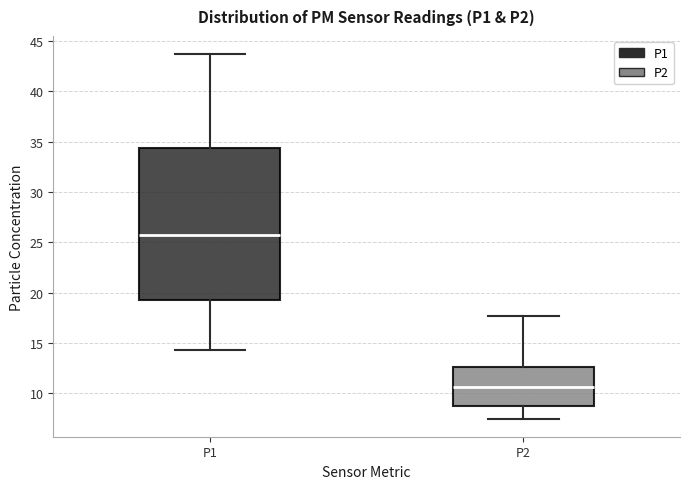

Reading left to right, read every box against the y-axis: the position of its median line, the range the box covers, and the ends of its whiskers. The values are not printed on the chart, so give them approximately, as read against the axis.

P1: median 25.5, box 19.5 to 34.5, whiskers 14.5 to 43.5
P2: median 10.5, box 8.5 to 12.5, whiskers 7.5 to 17.5